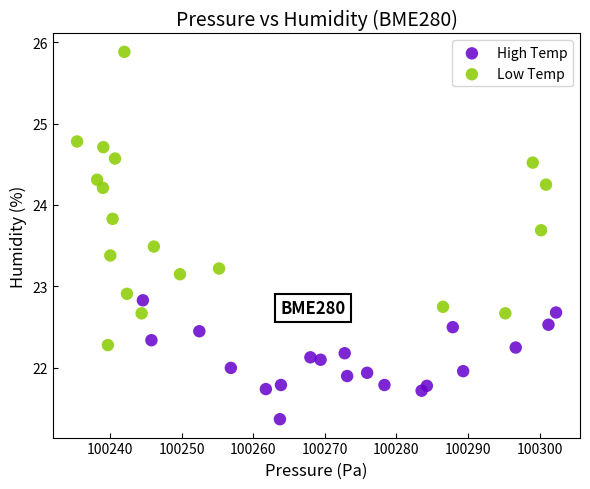

Which series contains the lowest Y value?

High Temp